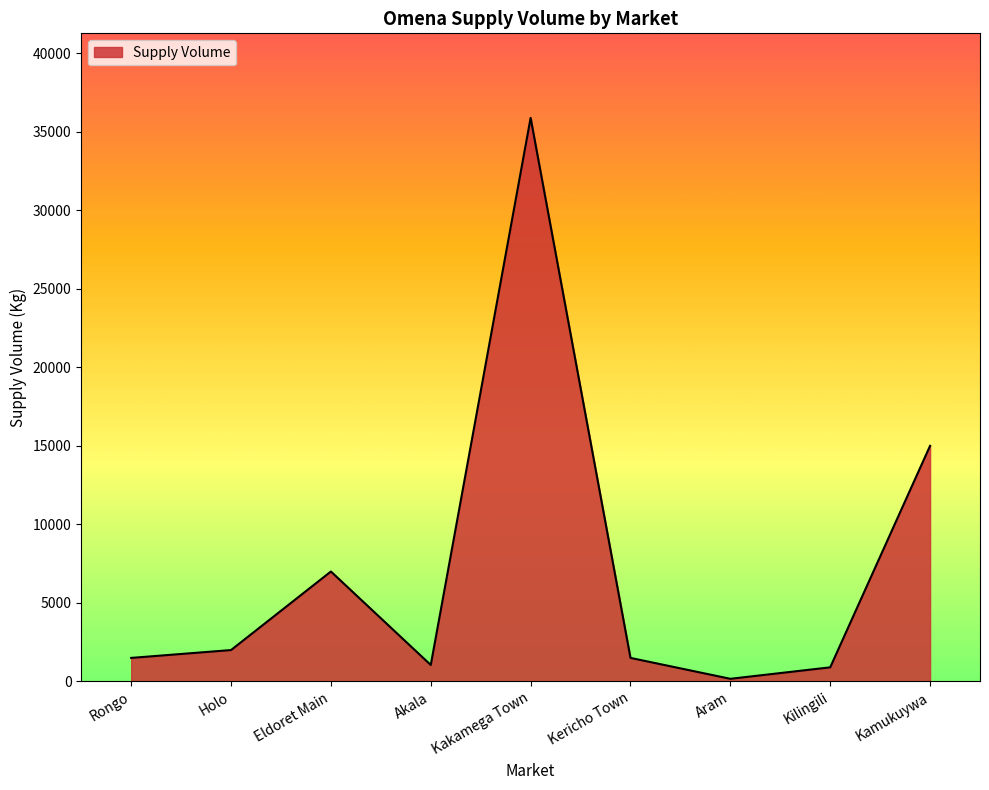

Approximately how many times larger is the value at Rongo compared to Aram?

8.8